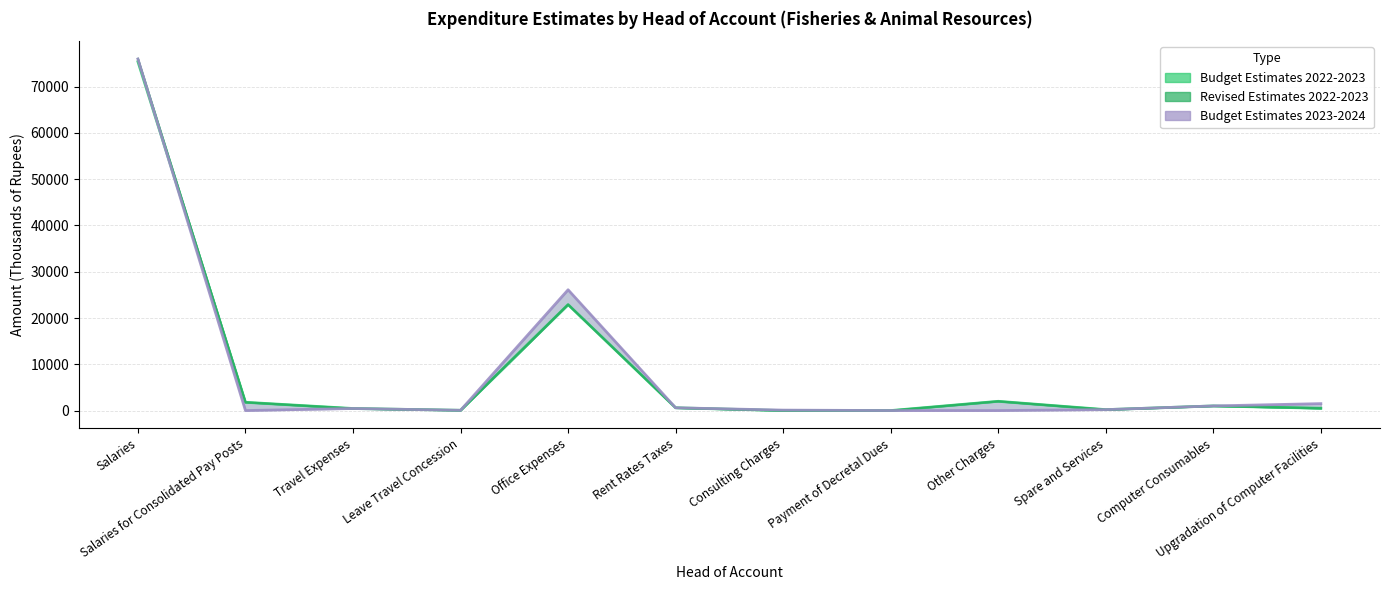

Is the value of Budget Estimates 2023-2024 at Leave Travel Concession greater than the value of Revised Estimates 2022-2023 at Payment of Decretal Dues?

Yes